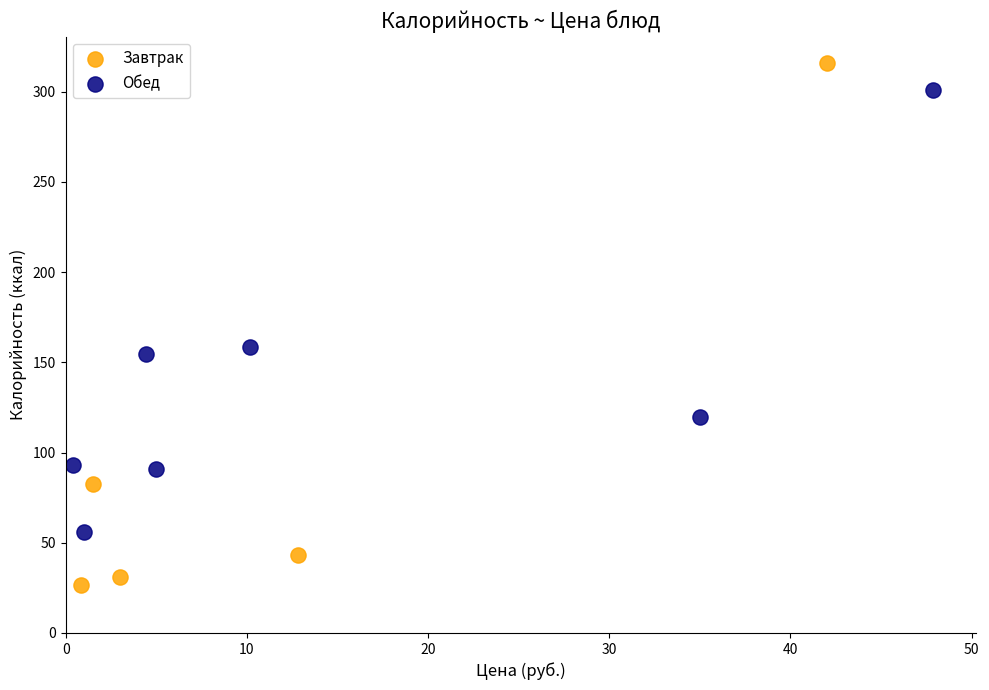

Which series reaches the minimum Y coordinate?

Завтрак